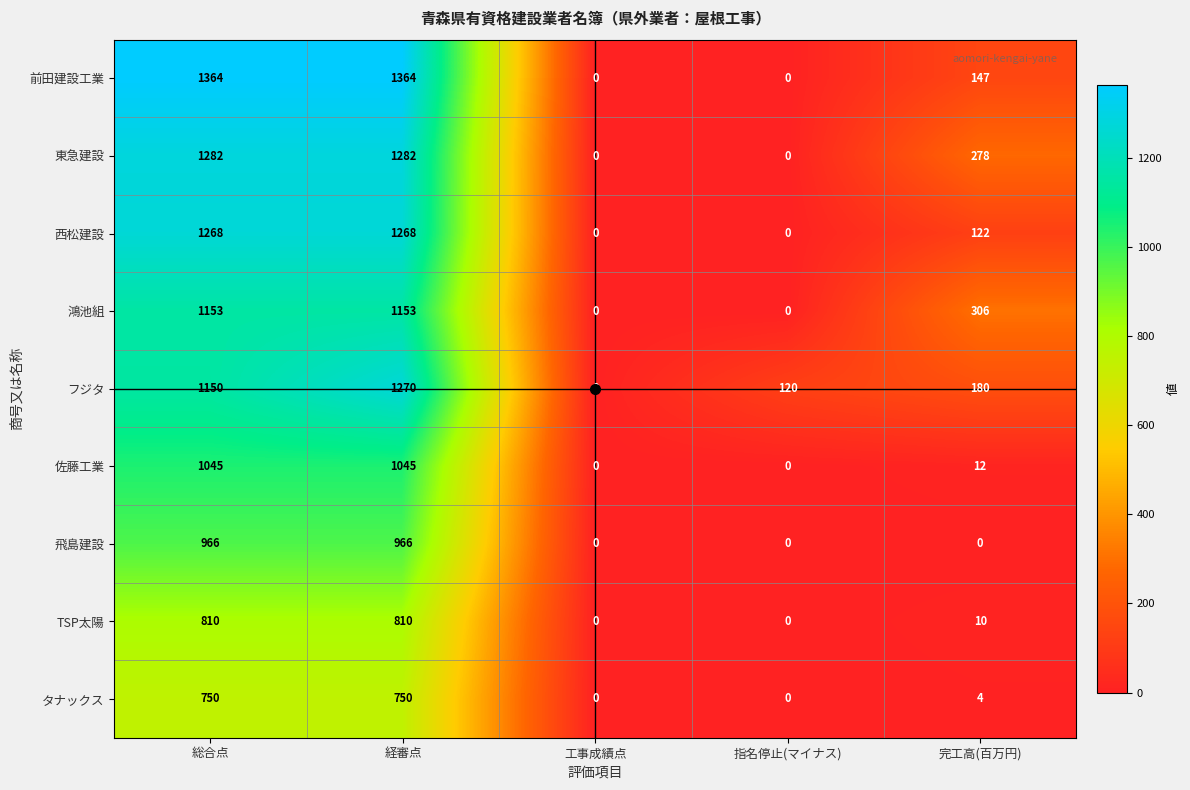

How many series are shown in this chart?

9